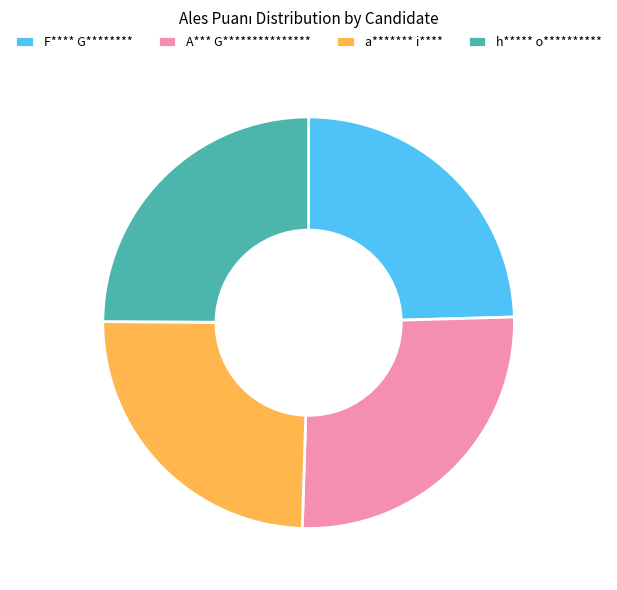

Does F**** G******** account for over 50% of the chart?

No